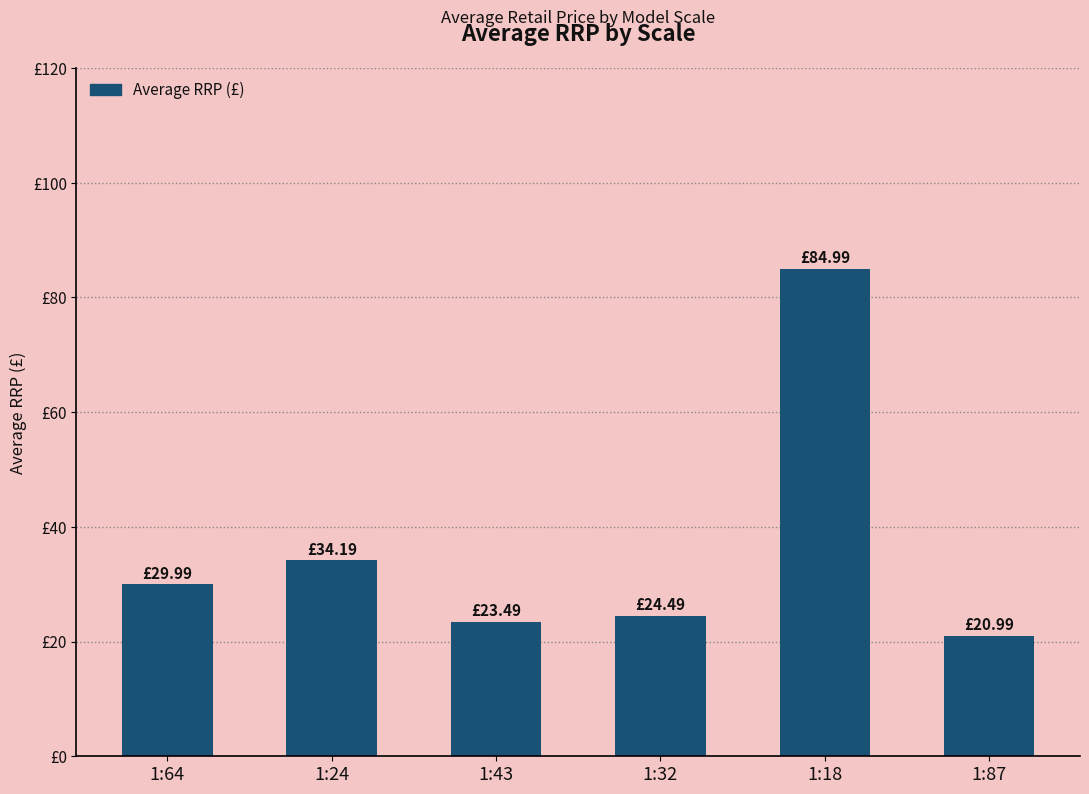

Does the chart contain any negative values?

No